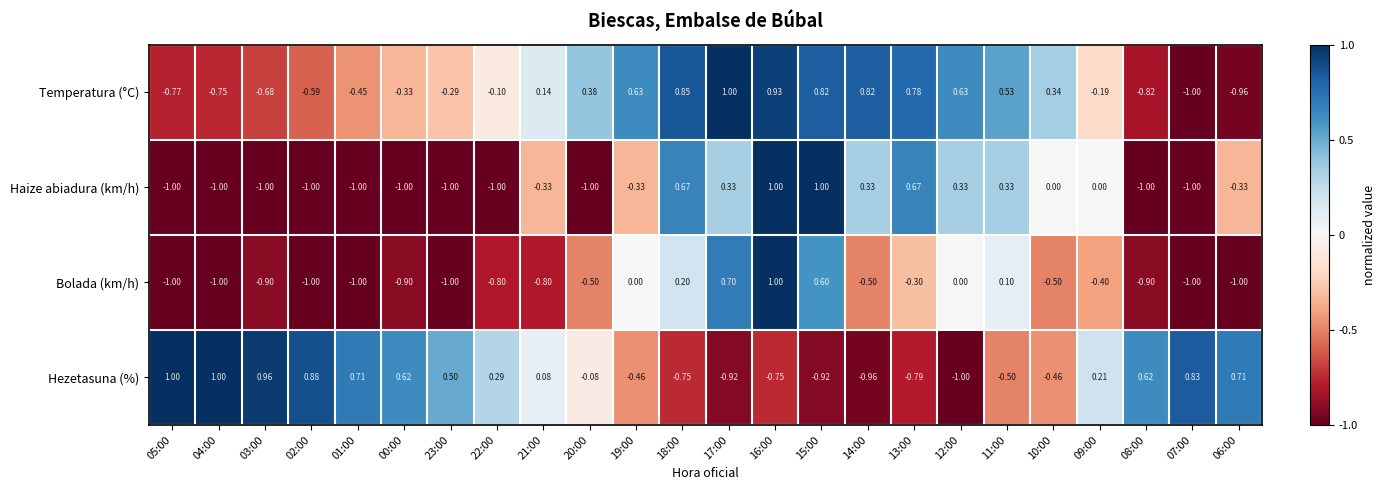

What is the spread (max minus min) of values at 17:00?

1.9